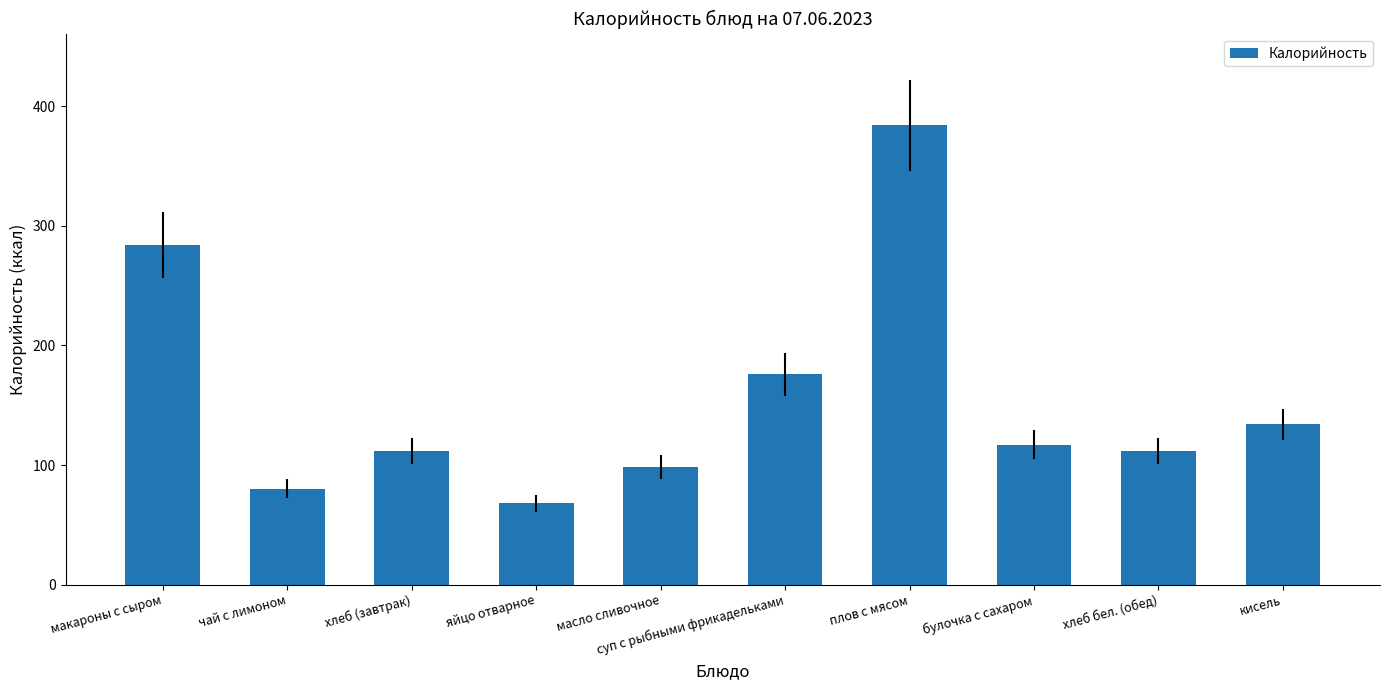

What is the label of the 5th bar from the right?

суп с рыбными фрикадельками